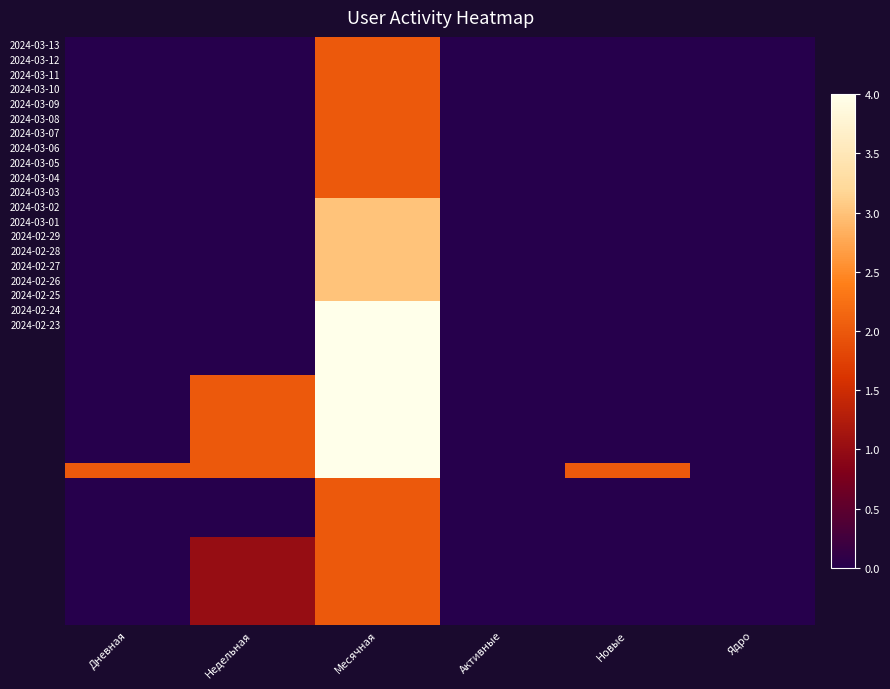

Which has a higher value, Дневная or Новые?

Дневная